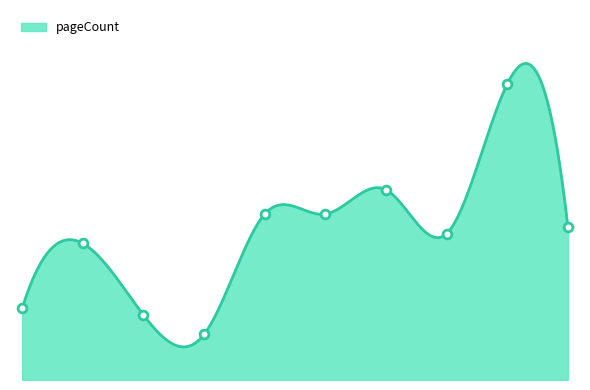

Approximately how many times larger is the value at 16012 compared to 15610?

0.2